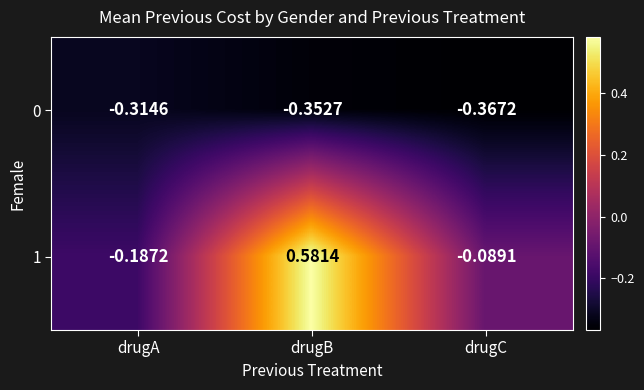

List the labels in order of 0 value, smallest first.

drugC, drugB, drugA